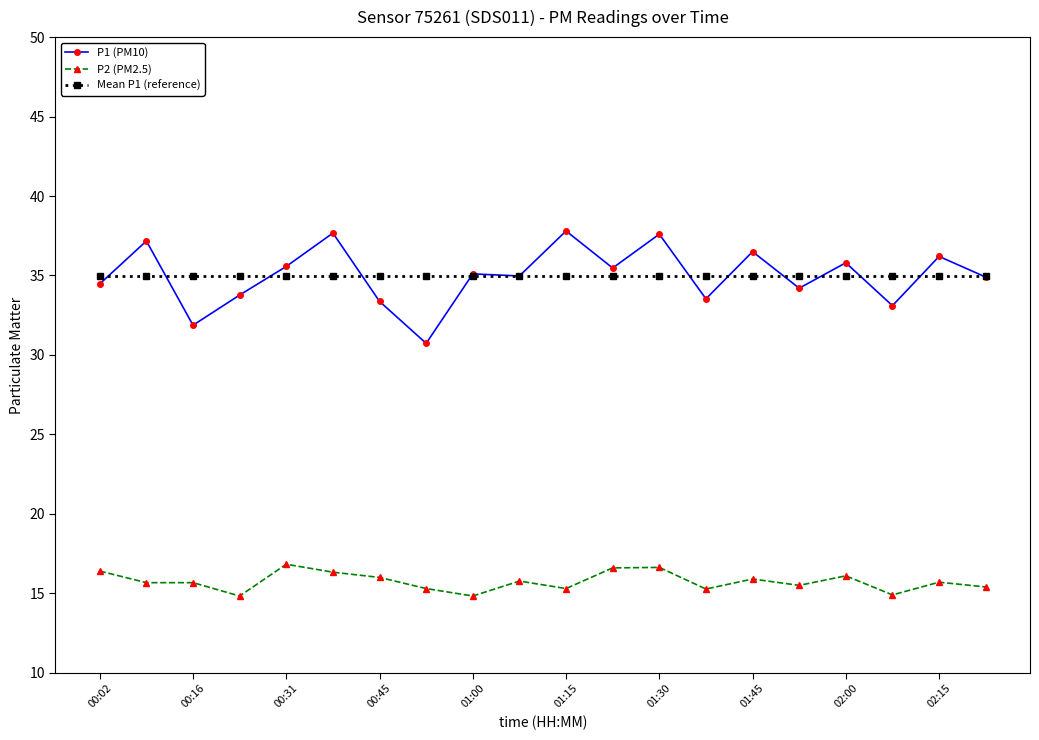

Which series has the widest spread of values?

P1 (PM10)